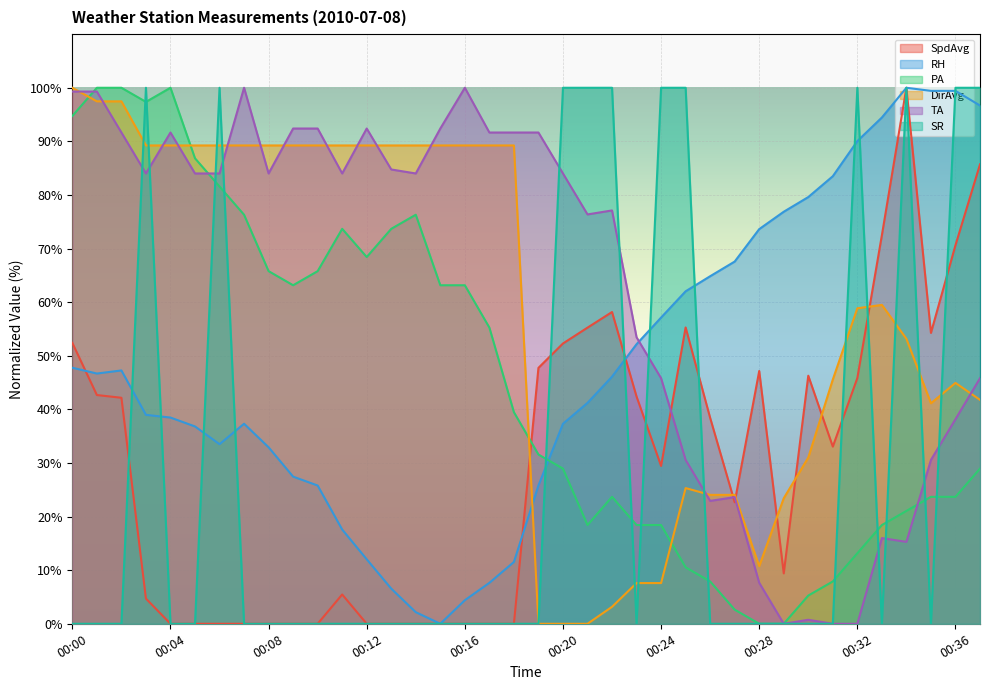

The value of SpdAvg at 00:26 is 17.6. True or false?

False